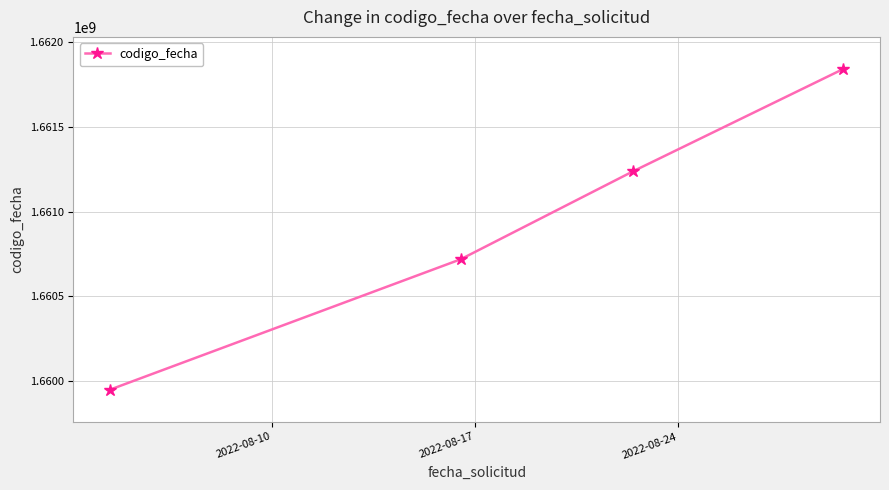

What is the average value?

1660936819